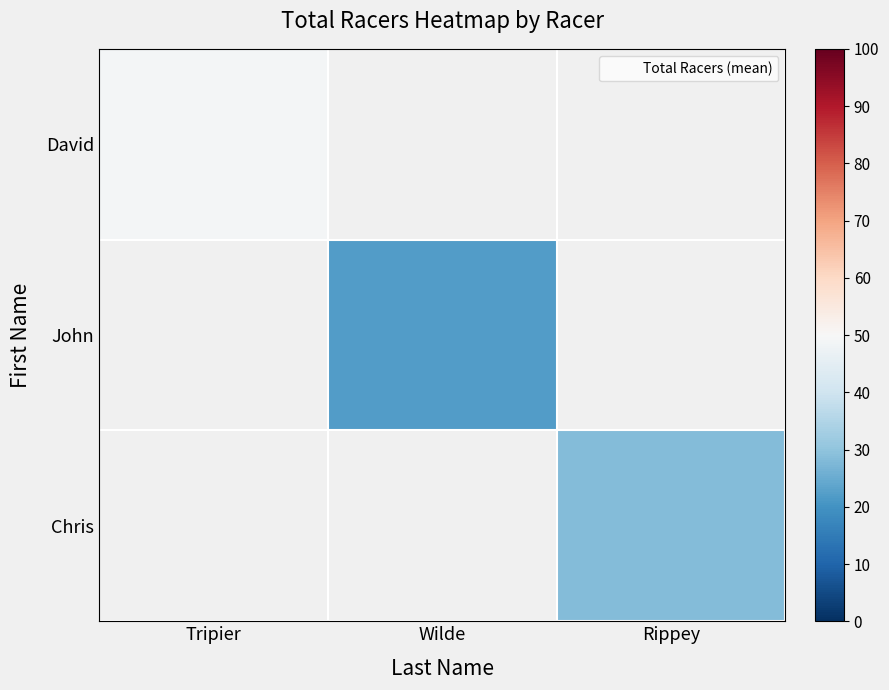

Which label corresponds to the largest value in the chart?

Tripier